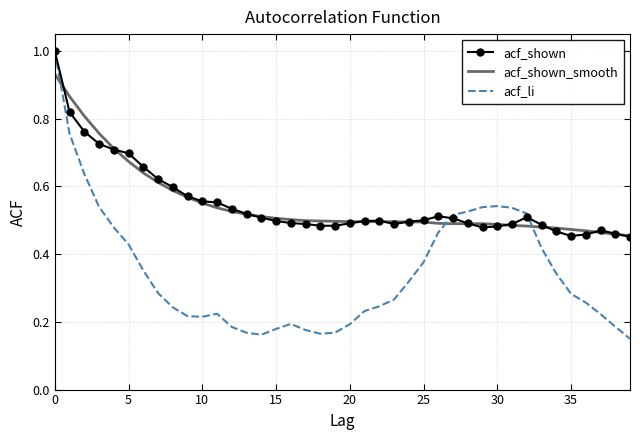

Count the number of categories in the chart.

40